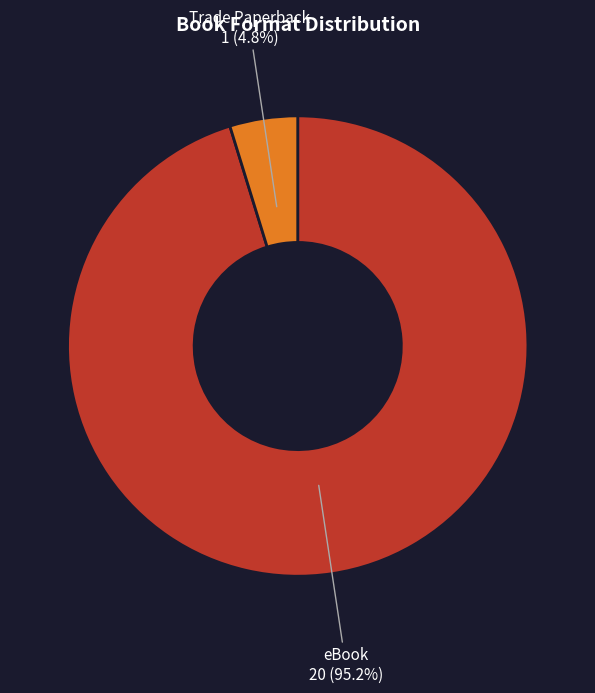

Which has a higher value, Trade Paperback or eBook?

eBook